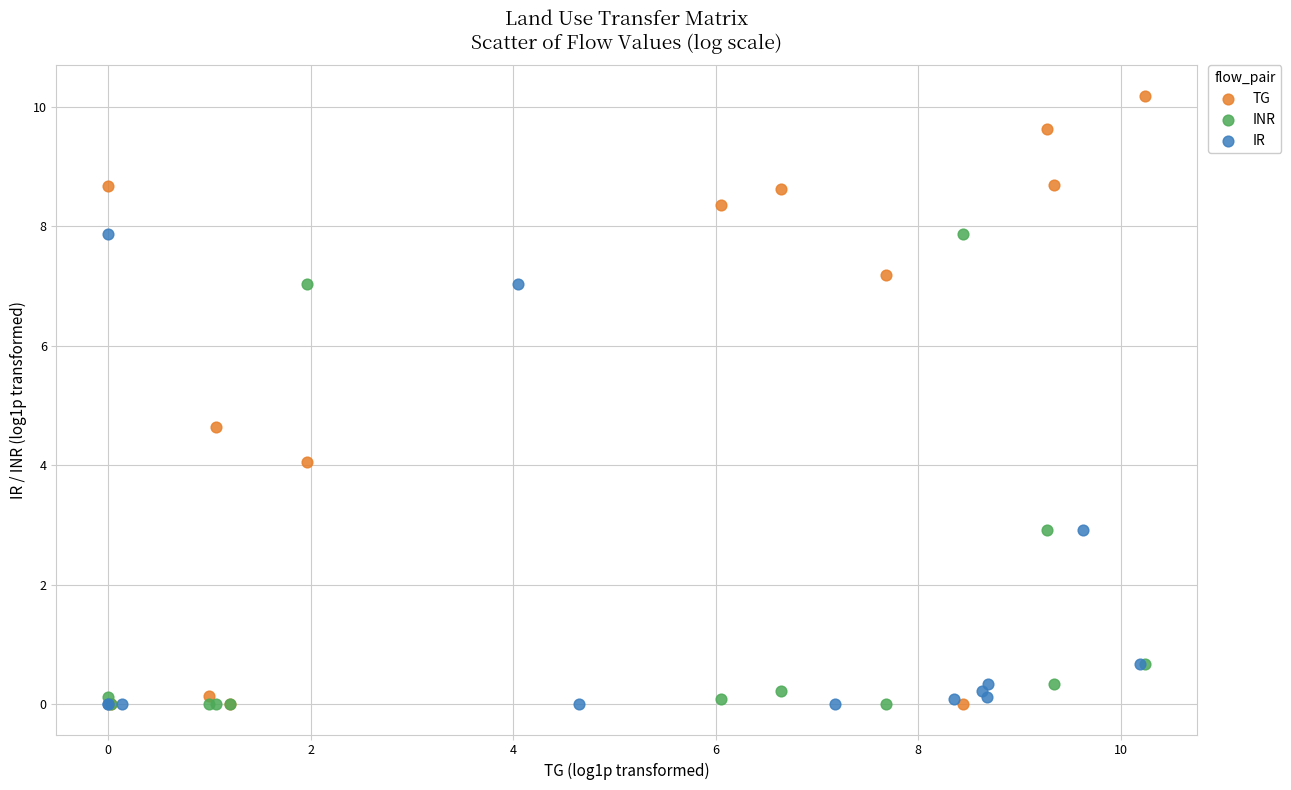

Which series contains the highest Y value?

TG